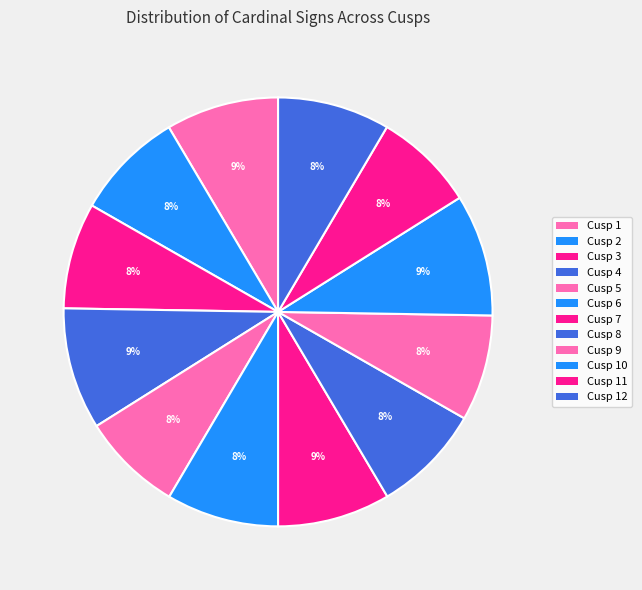

Which slice is the largest?

Cusp 4